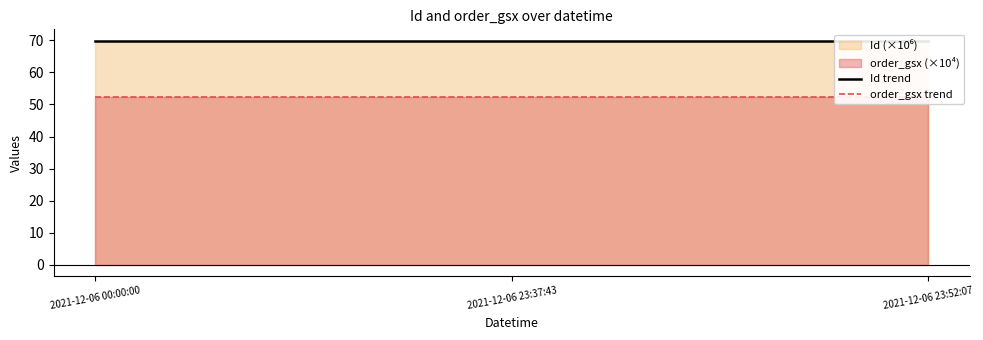

At which label is order_gsx trend closest to 52?

2021-12-06 00:00:00